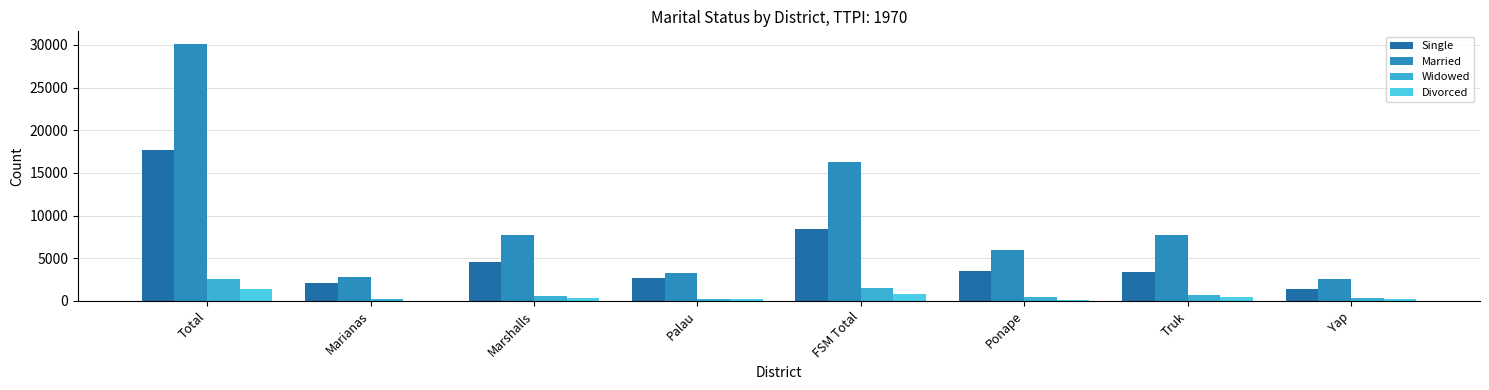

What is the difference between the Widowed values at Ponape and Marshalls?

136